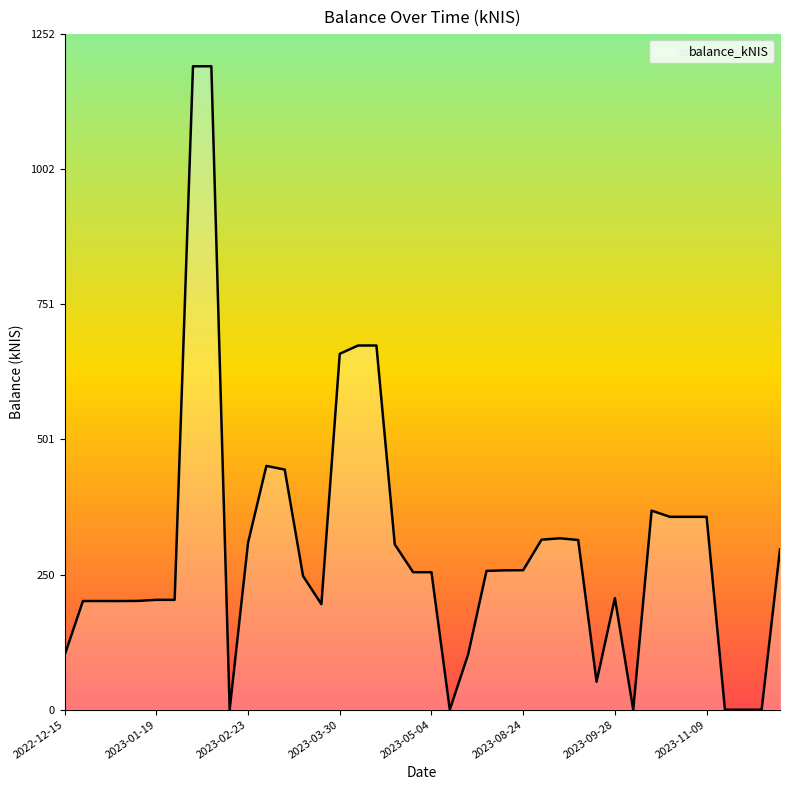

How many points are higher than both their immediate neighbors (excluding endpoints)?

4